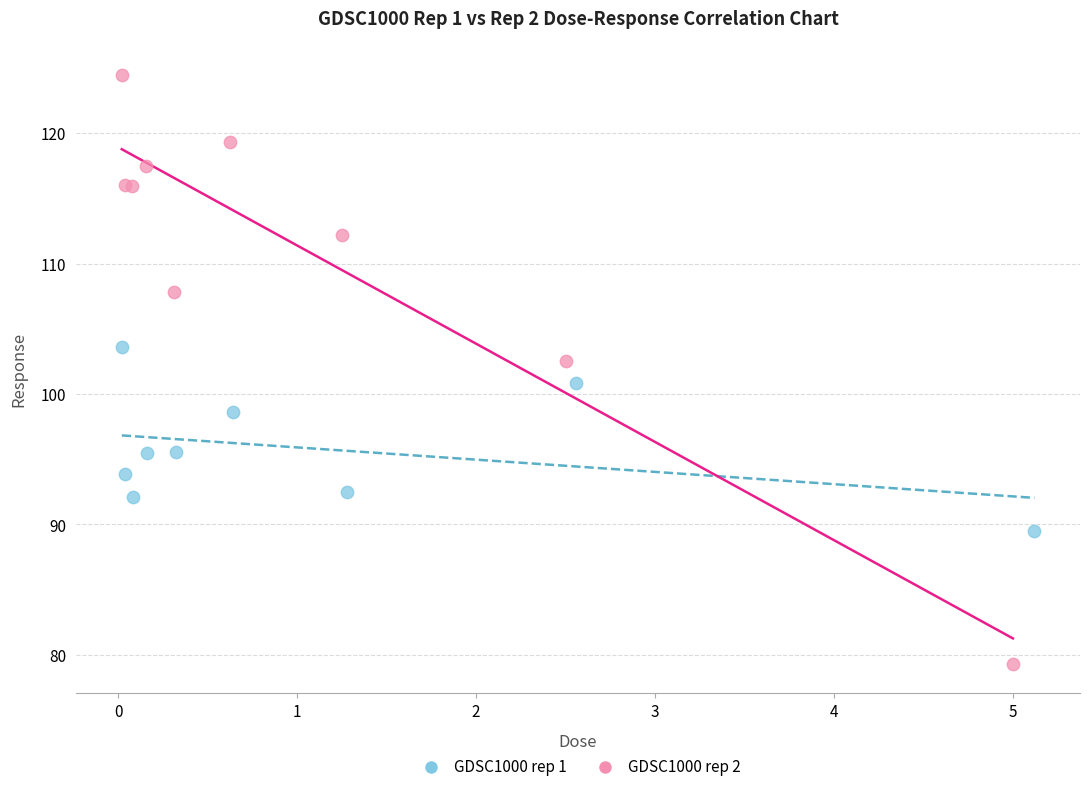

Which series reaches the maximum Y coordinate?

GDSC1000 rep 2